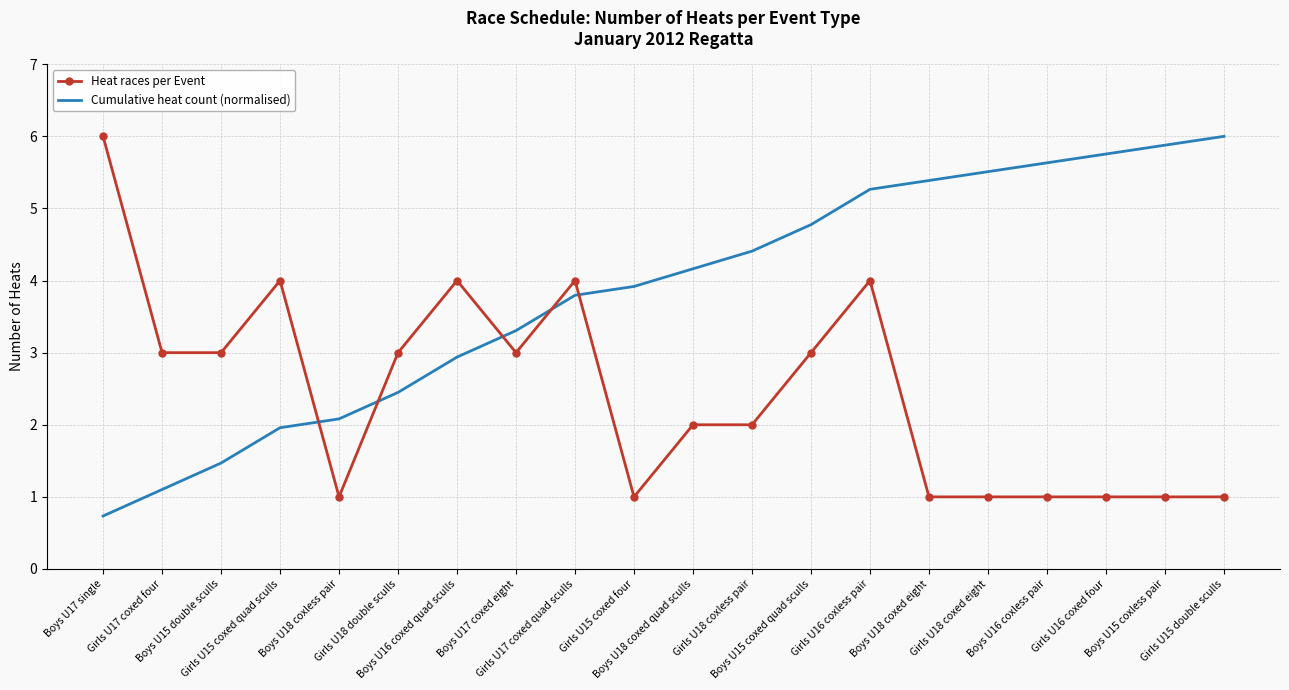

True or false: Heat races per Event and Cumulative heat count (normalised) intersect in this chart.

True